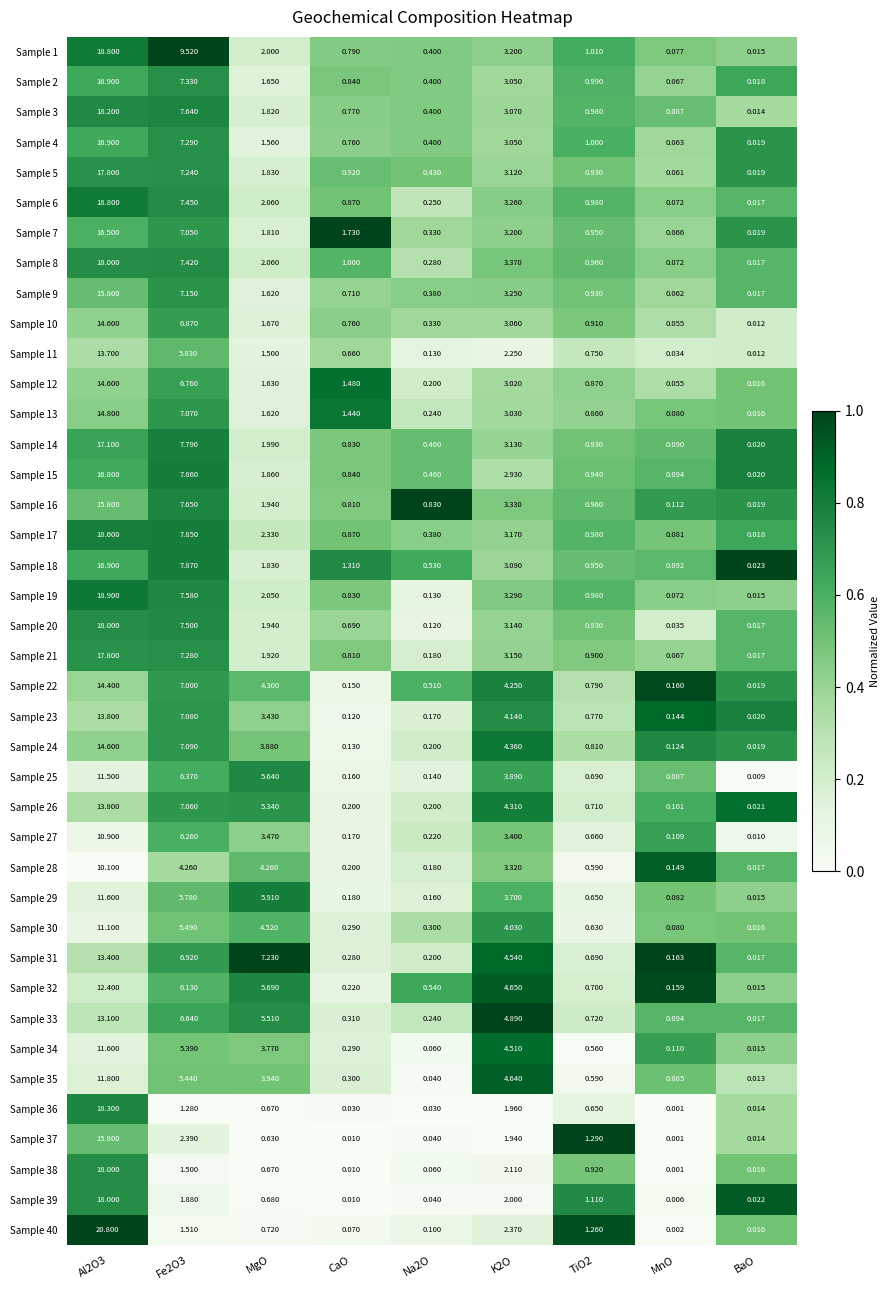

Which series has the largest total across all categories?

Sample 1